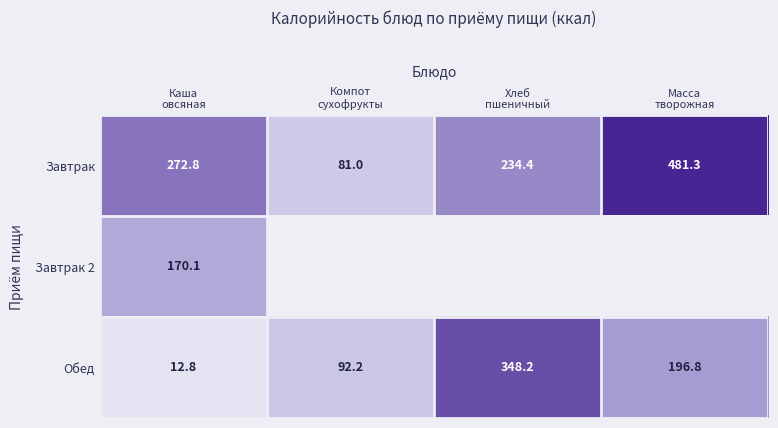

What is the difference between the Обед values at Масса творожная and Хлеб пшеничный?

151.4